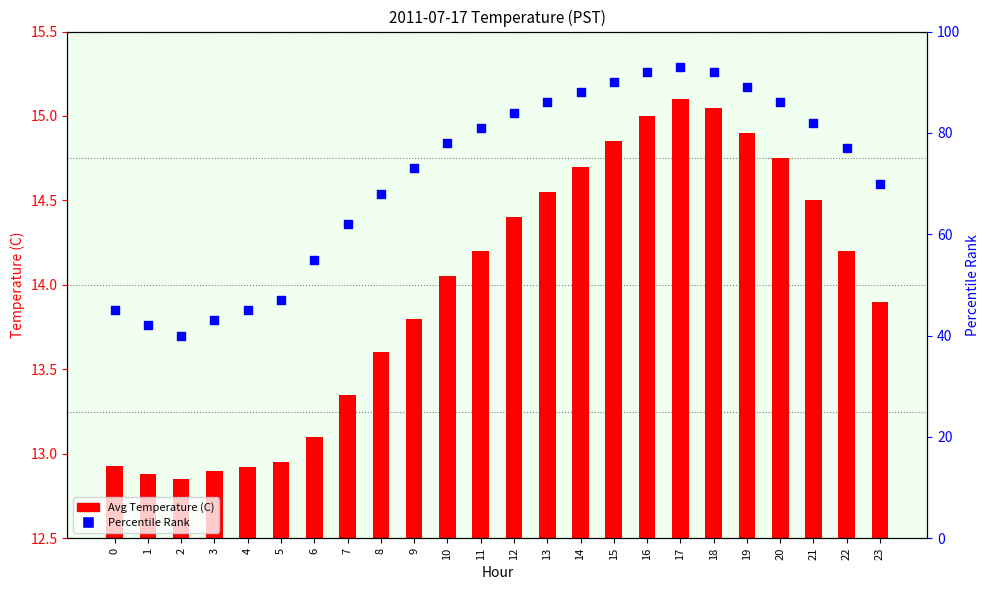

Which series has the largest Y range (max minus min)?

Percentile Rank